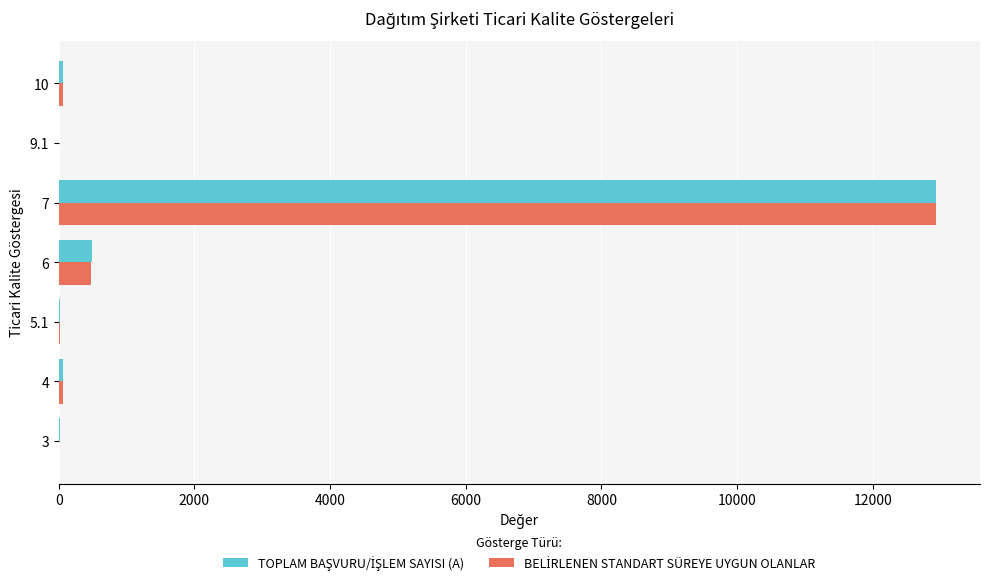

At which category is the sum across all series the highest?

7